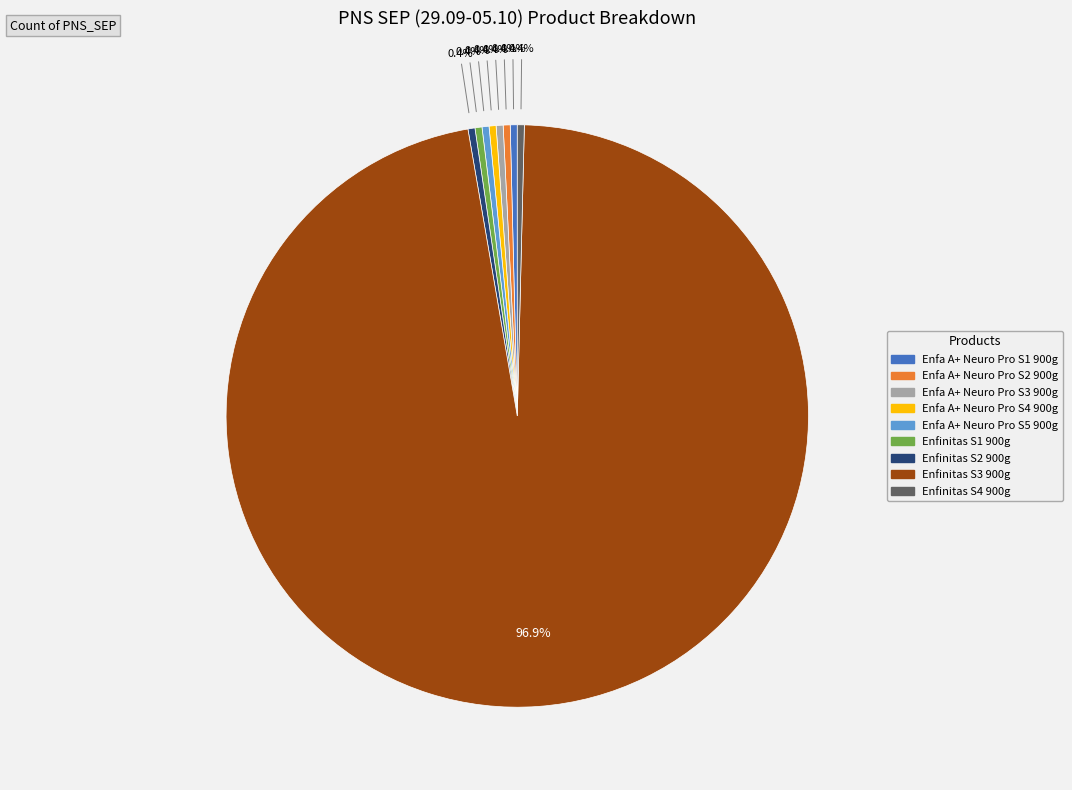

Which slice is the largest?

Enfinitas S3 900g